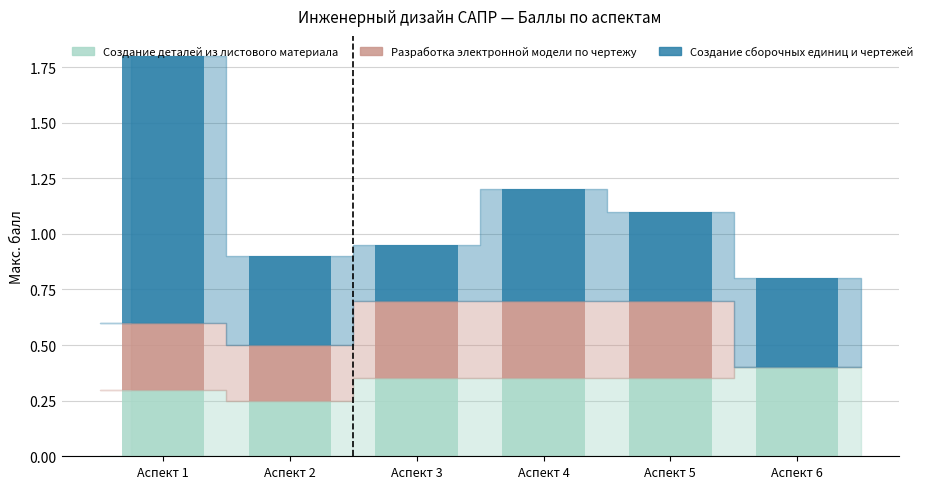

The Создание деталей из листового материала series shows 0.3 at Аспект 1. True or false?

True